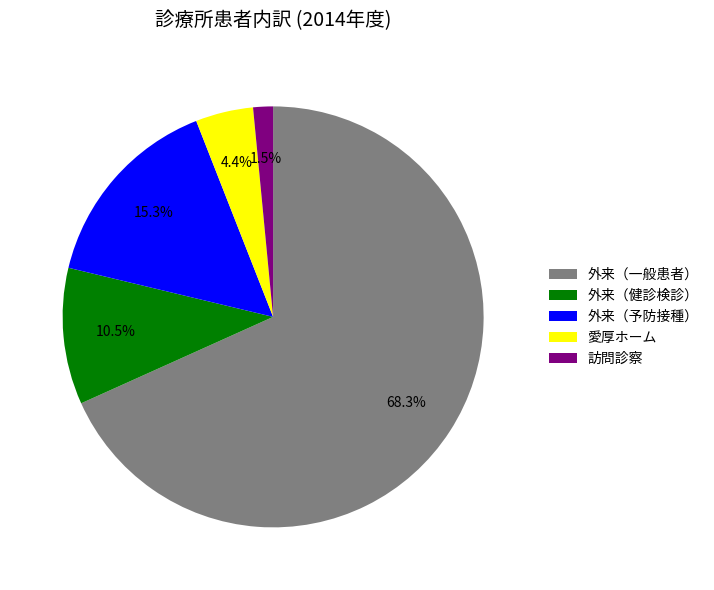

Rank the categories by value from highest to lowest.

外来（一般患者）, 外来（予防接種）, 外来（健診検診）, 愛厚ホーム, 訪問診察